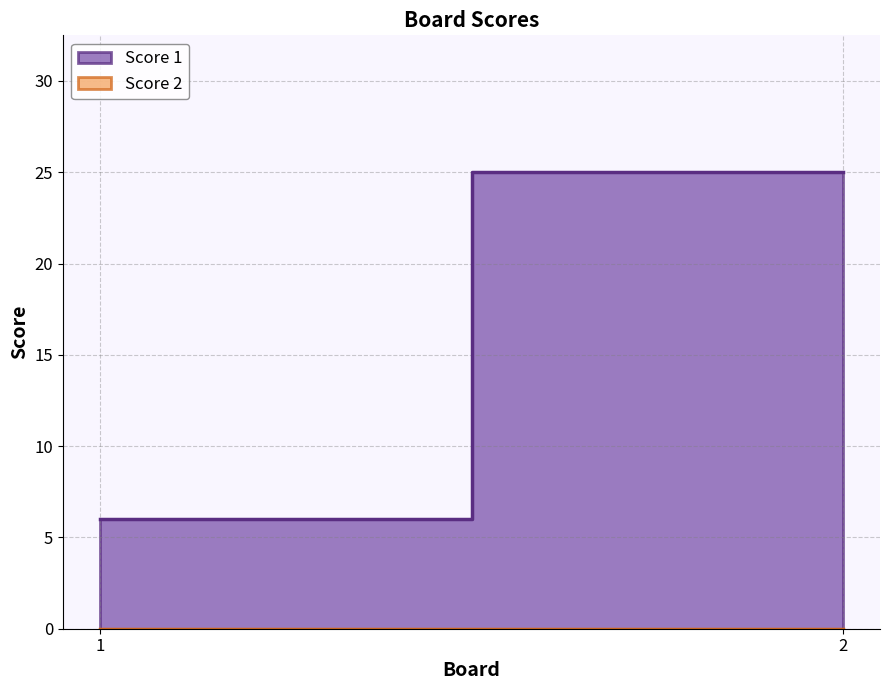

What is the difference between the maximum and minimum values in the Score 1 series?

19